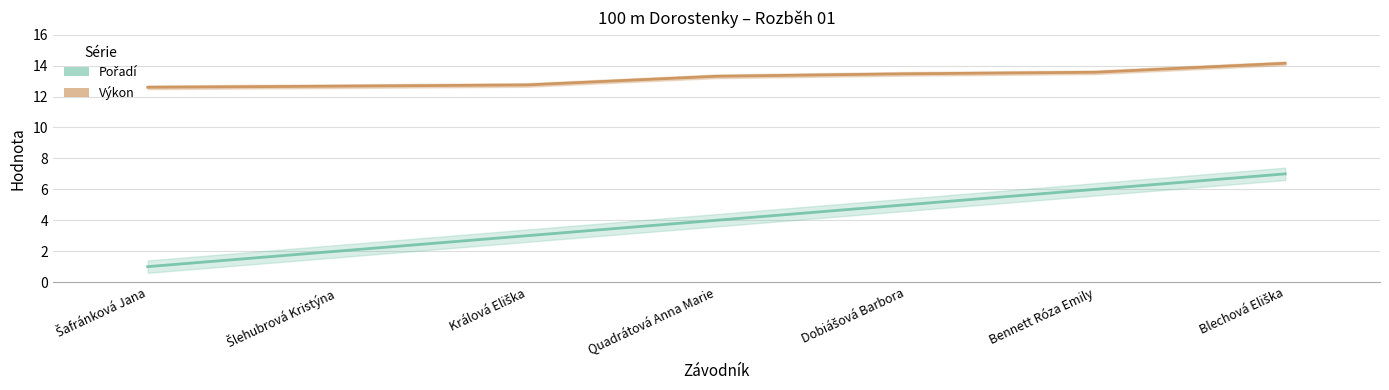

Rank the series at Králová Eliška from highest to lowest value.

Výkon, Pořadí